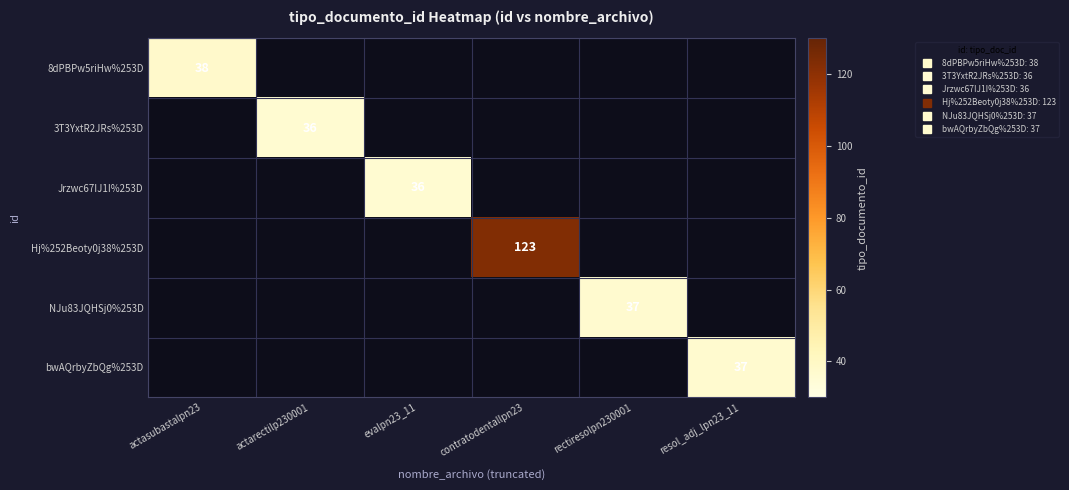

Which series has the largest total across all categories?

Hj%252Beoty0j38%253D